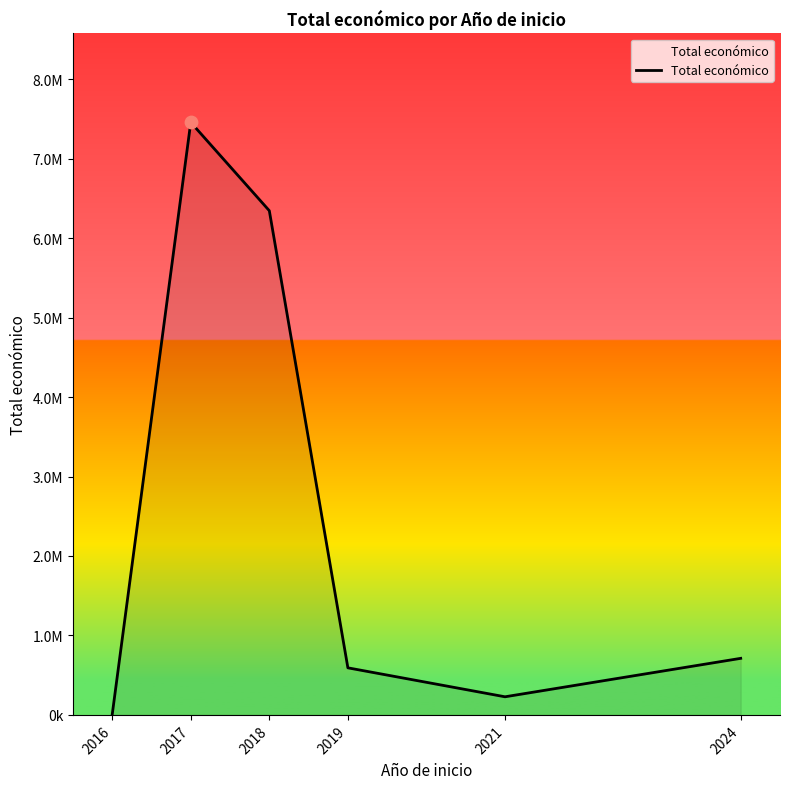

Does the chart have visible grid lines?

No